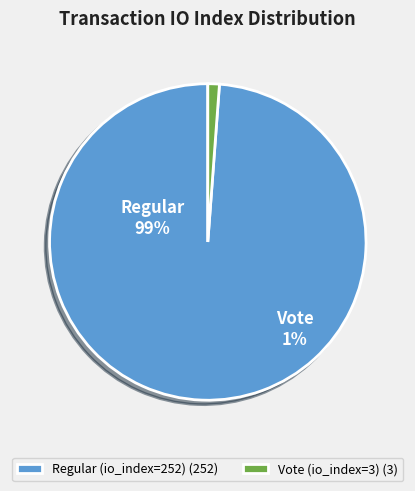

What is the majority slice?

Regular (io_index=252)